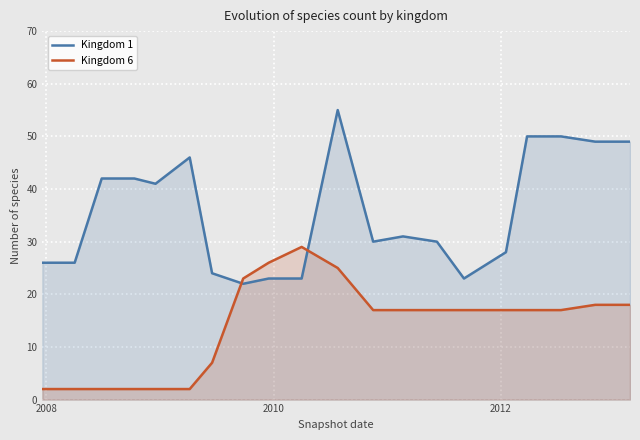

True or false: Kingdom 6 and Kingdom 1 intersect in this chart.

True